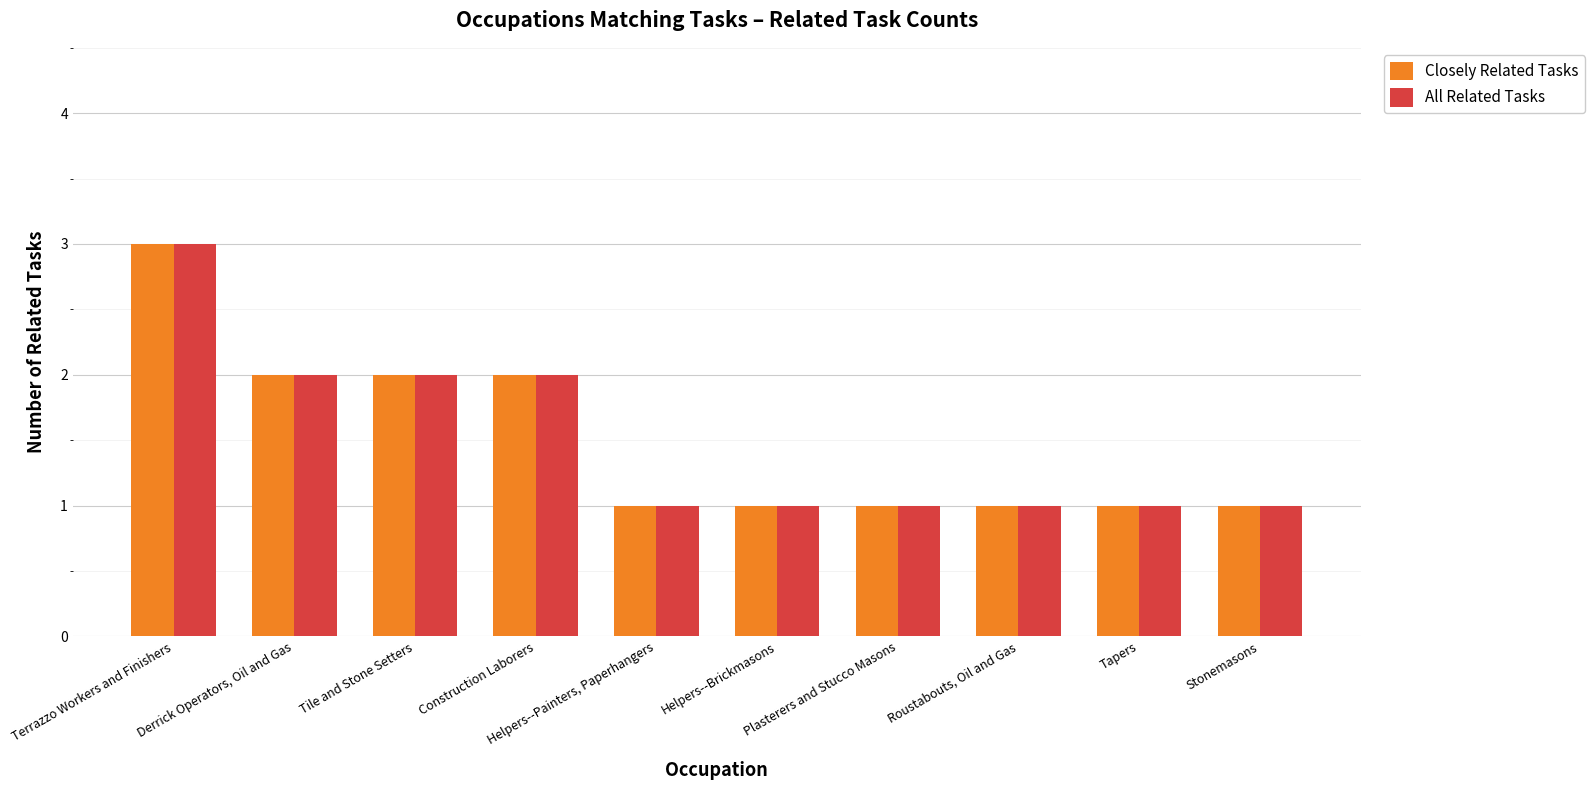

What position from the right is Stonemasons?

1